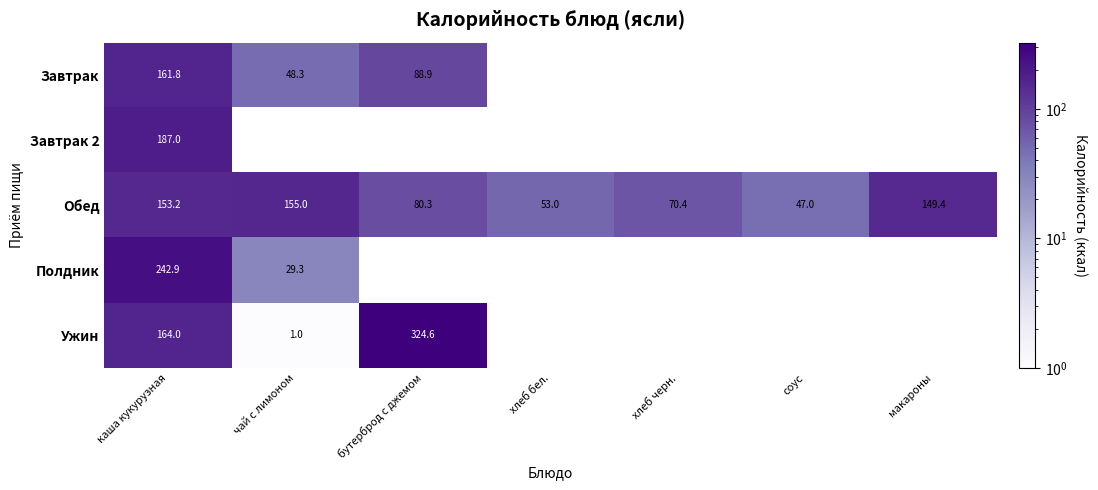

Which category has the highest value in the Обед series?

чай с лимоном